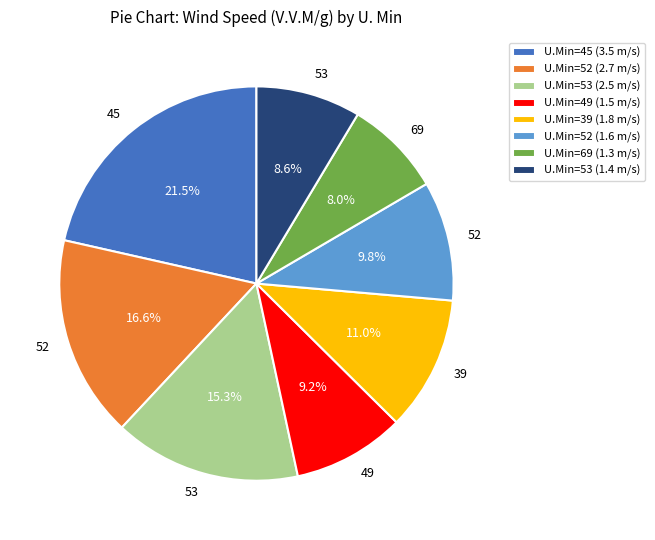

How many slices are in this pie chart?

8